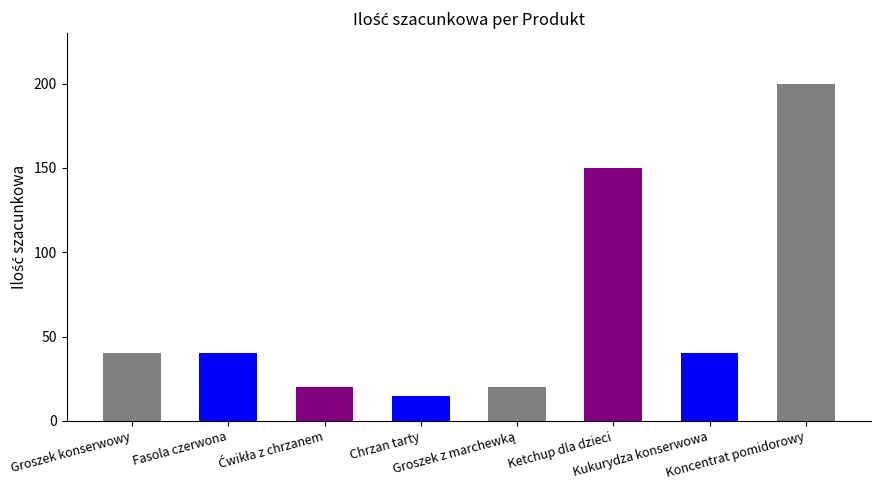

At which category does the chart reach its peak across all series?

Koncentrat pomidorowy